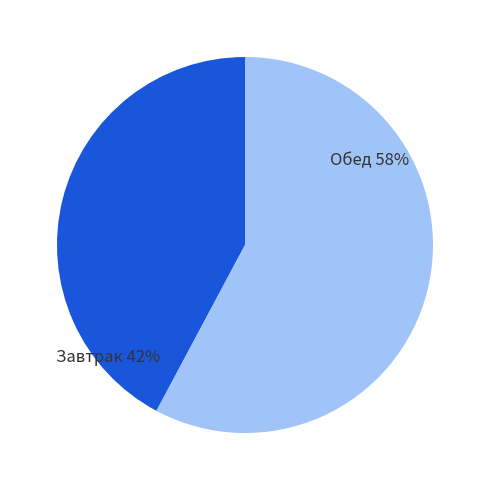

Rank the categories by value from lowest to highest.

Завтрак, Обед